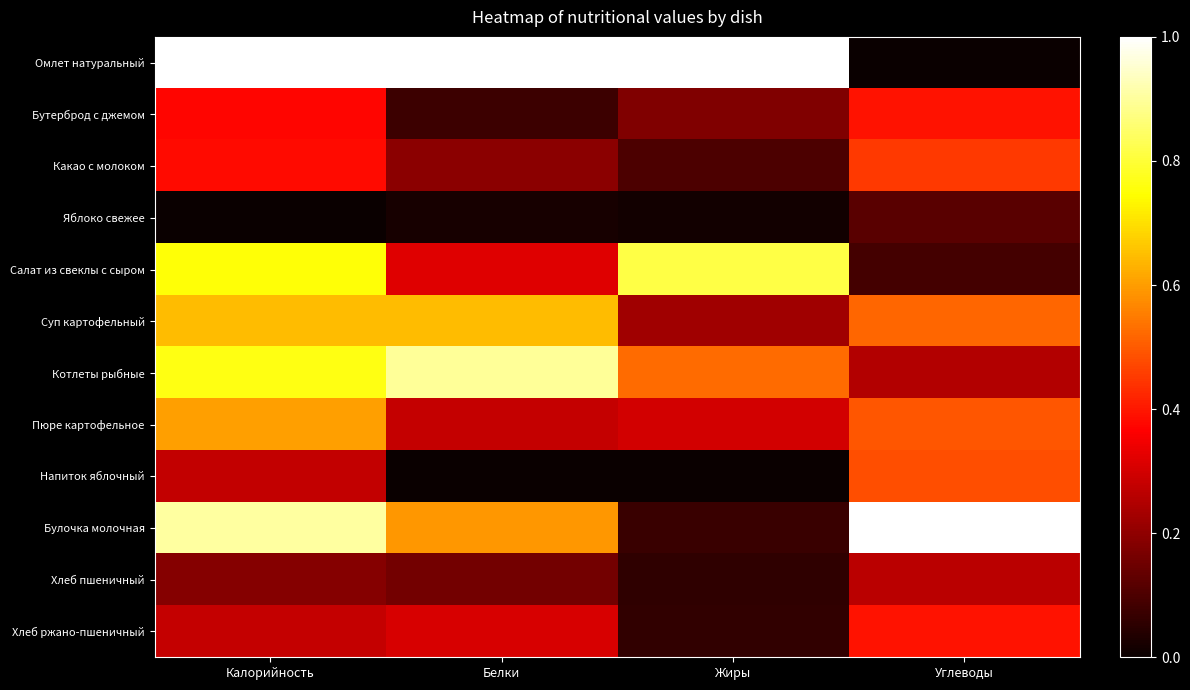

Rank the series at Углеводы from lowest to highest value.

Омлет натуральный, Салат из свеклы с сыром, Яблоко свежее, Котлеты рыбные, Хлеб пшеничный, Бутерброд с джемом, Хлеб ржано-пшеничный, Какао с молоком, Напиток яблочный, Пюре картофельное, Суп картофельный, Булочка молочная